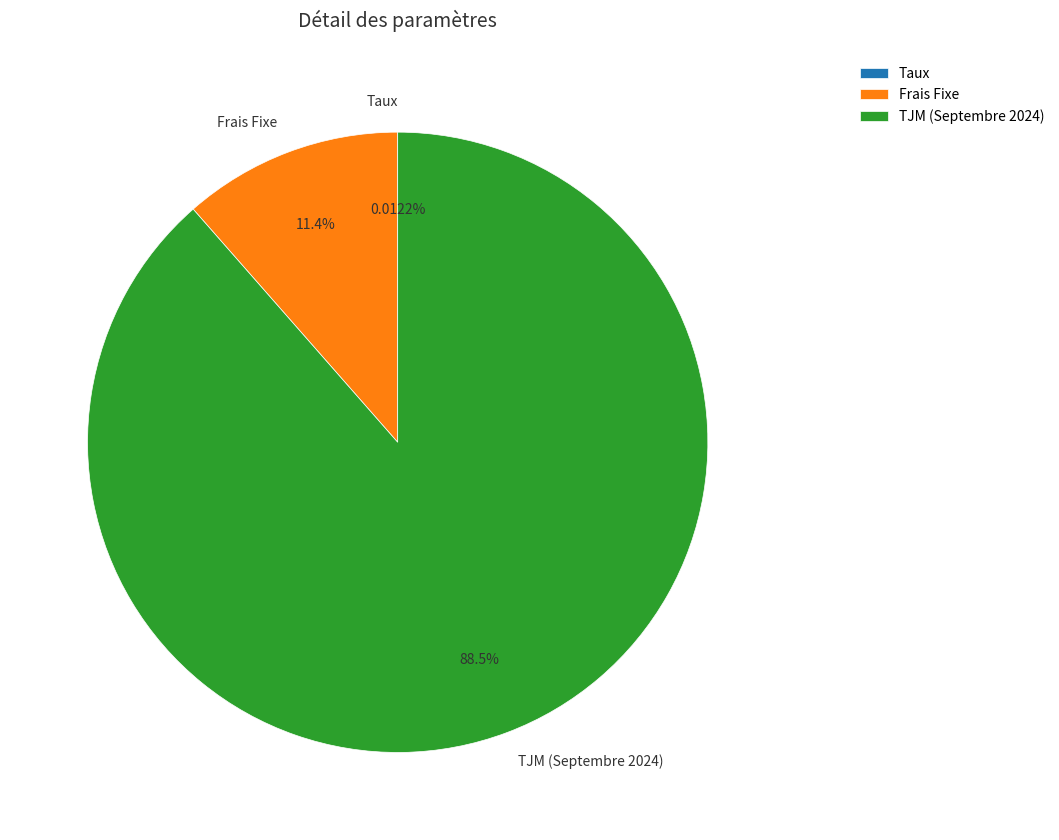

Is the sum of TJM (Septembre 2024) and Frais Fixe greater than half?

Yes